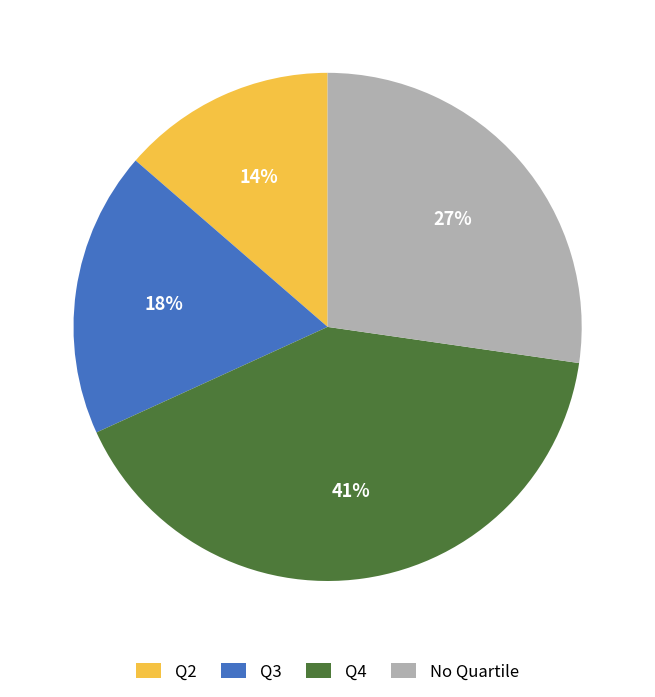

Which slice is the smallest?

Q2